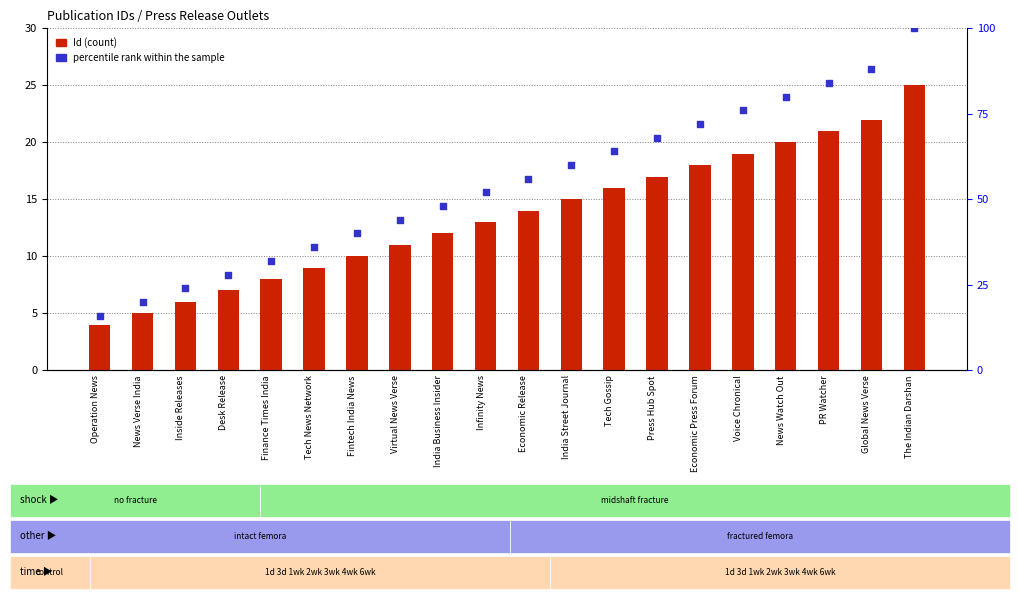

At which category is the sum across all series the highest?

The Indian Darshan